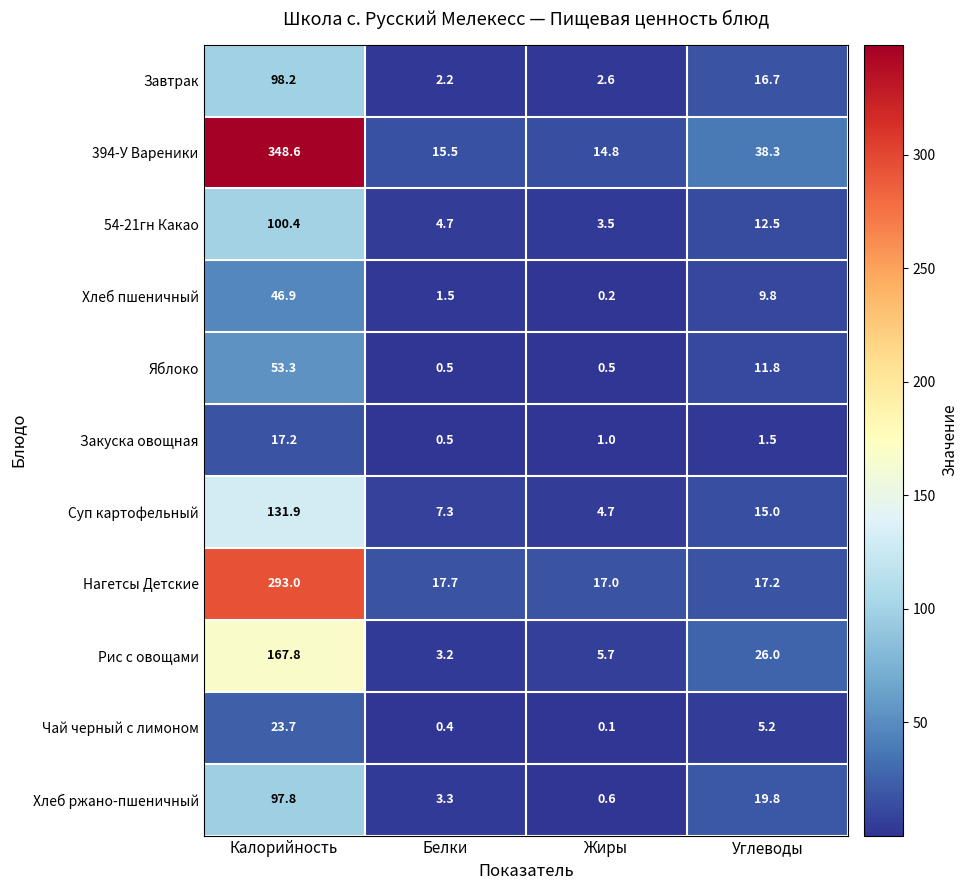

List the labels in order of Нагетсы Детские value, smallest first.

Жиры, Углеводы, Белки, Калорийность